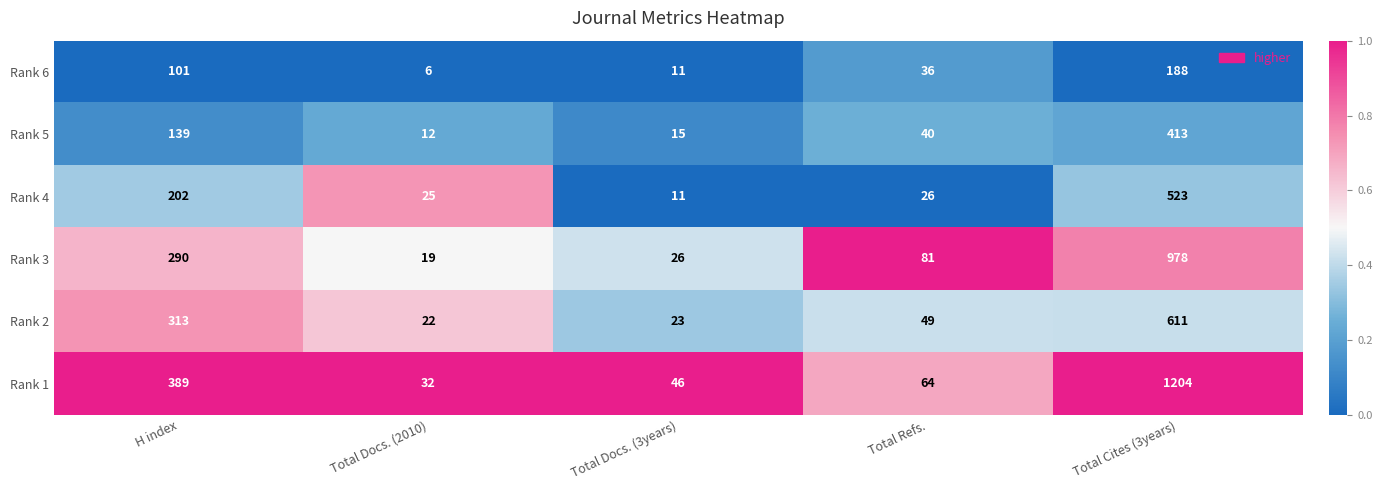

Reading left to right, extract all data points from this chart.

Rank 6: 101	6	11	36	188
Rank 5: 139	12	15	40	413
Rank 4: 202	25	11	26	523
Rank 3: 290	19	26	81	978
Rank 2: 313	22	23	49	611
Rank 1: 389	32	46	64	1204